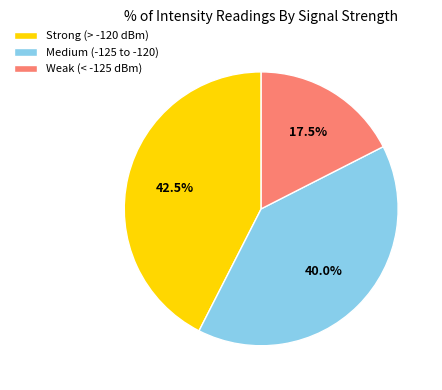

Is there any slice that represents more than half of the pie?

No